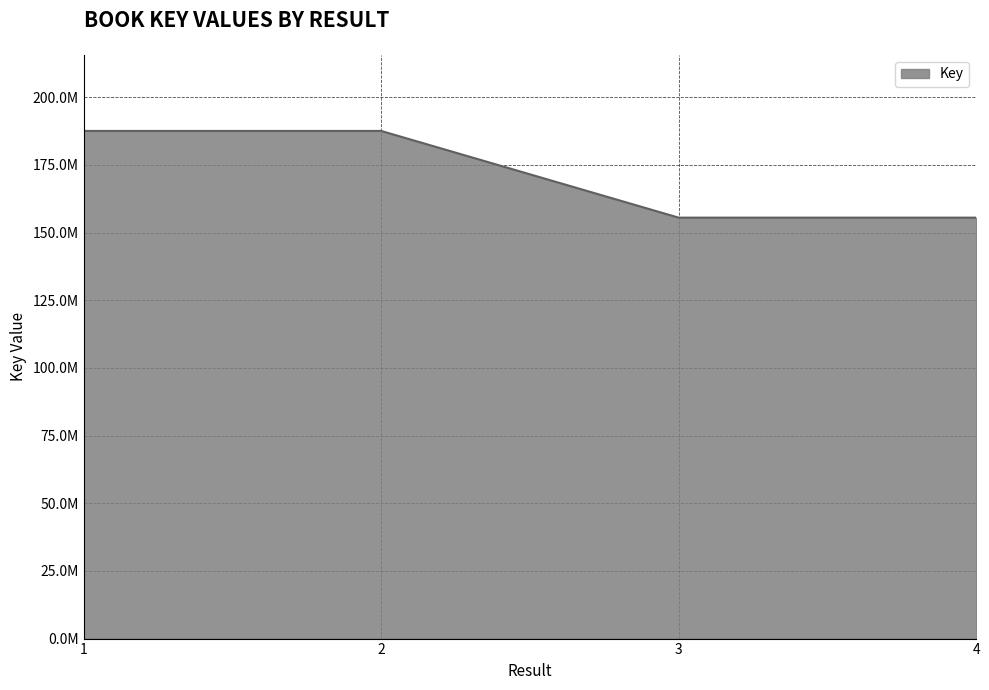

Does the chart display data point markers on the line(s)?

No